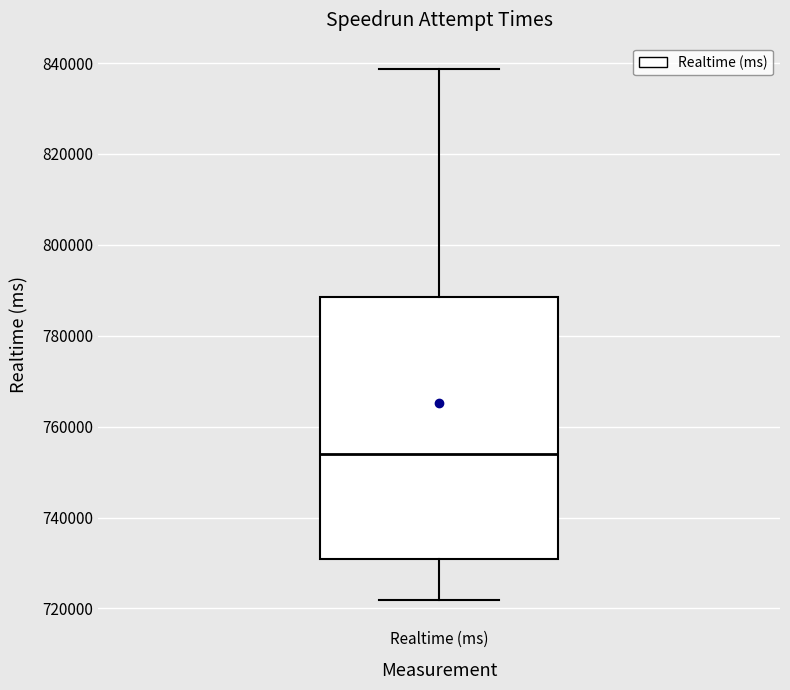

Transcribe this box plot: give where the median line is, the range the box spans, and where the two whiskers end, as read against the y-axis. The values are not printed on the chart, so give them approximately, as read against the axis.

median 754000, box 730000 to 788000, whiskers 722000 to 838000